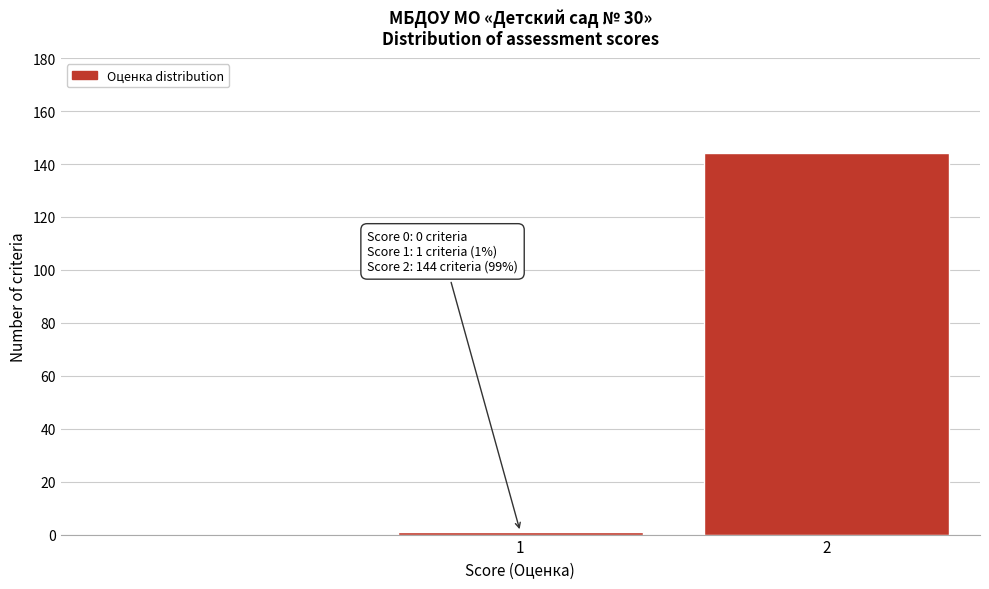

Reading right to left, extract all data points from this chart.

2=144	1=1